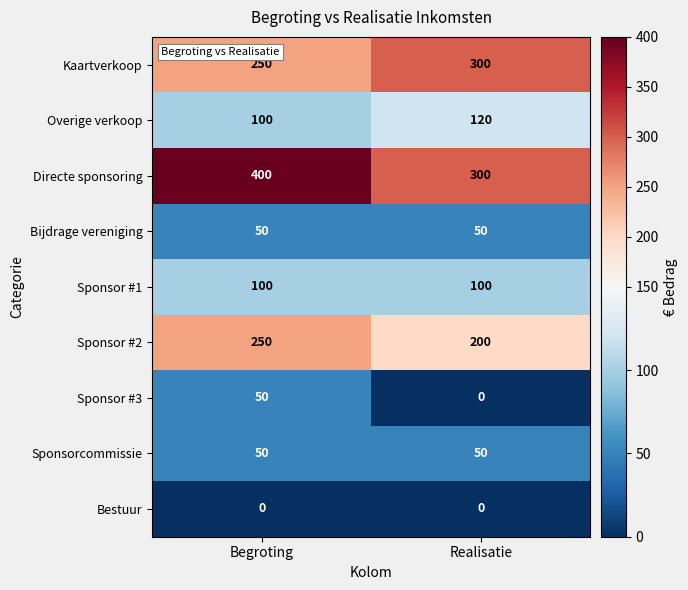

Reading left to right, what are all the values shown in this chart?

Kaartverkoop: Begroting=250	Realisatie=300
Overige verkoop: Begroting=100	Realisatie=120
Directe sponsoring: Begroting=400	Realisatie=300
Bijdrage vereniging: Begroting=50	Realisatie=50
Sponsor #1: Begroting=100	Realisatie=100
Sponsor #2: Begroting=250	Realisatie=200
Sponsor #3: Begroting=50	Realisatie=0
Sponsorcommissie: Begroting=50	Realisatie=50
Bestuur: Begroting=0	Realisatie=0